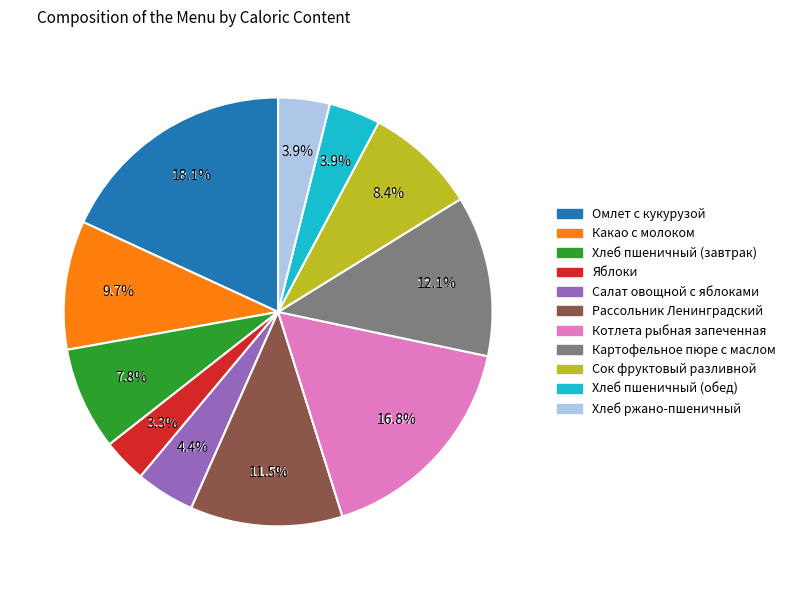

Is it true that Салат овощной с яблоками is 4% of the pie?

True